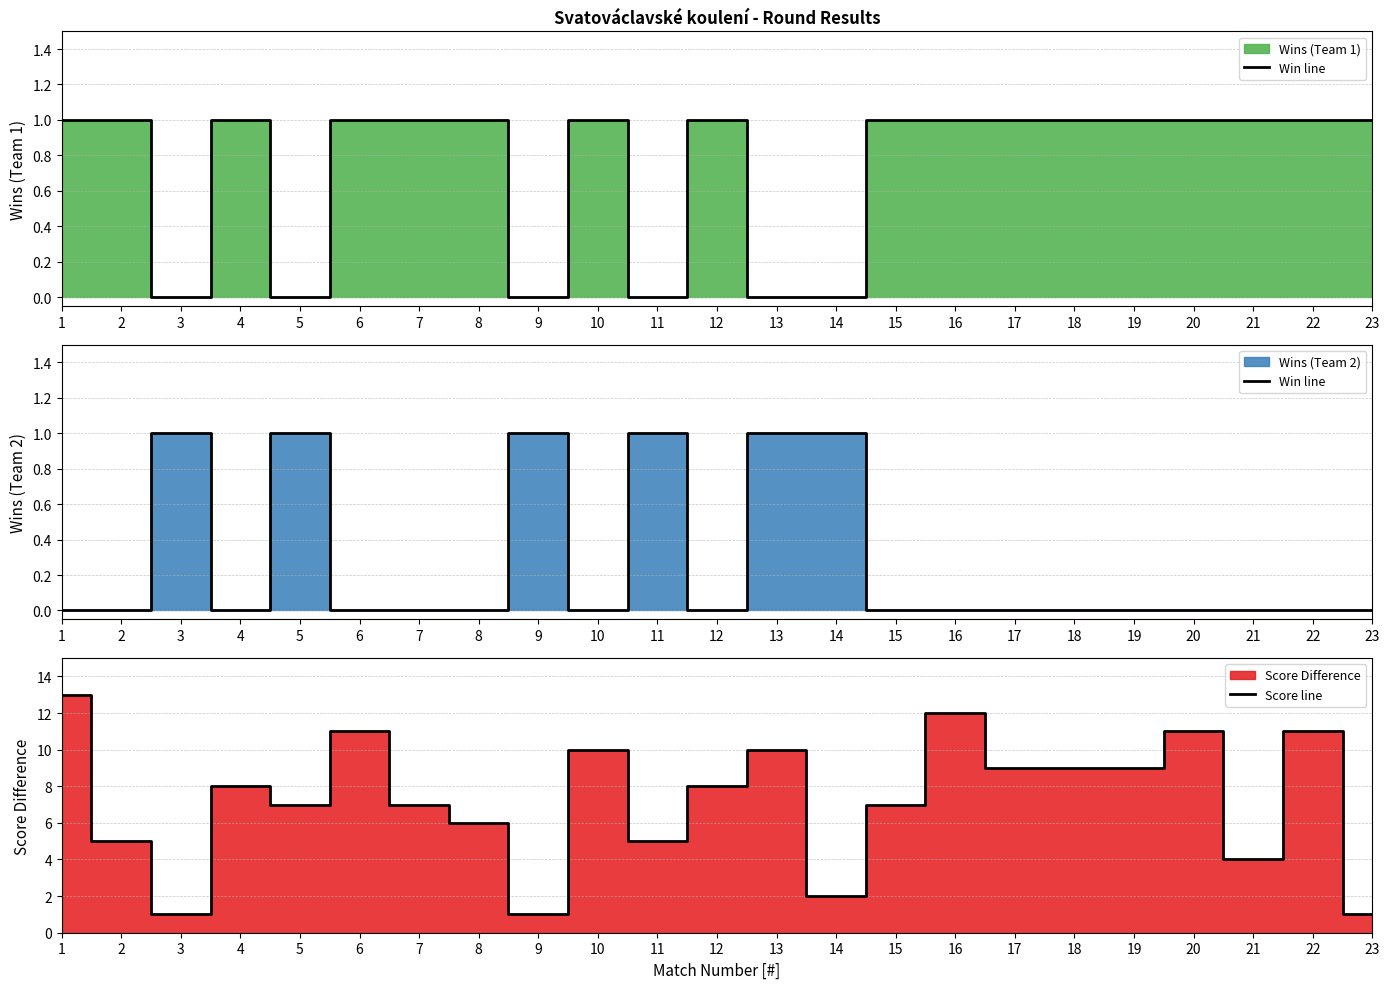

At which category does Win line reach its first local valley?

4